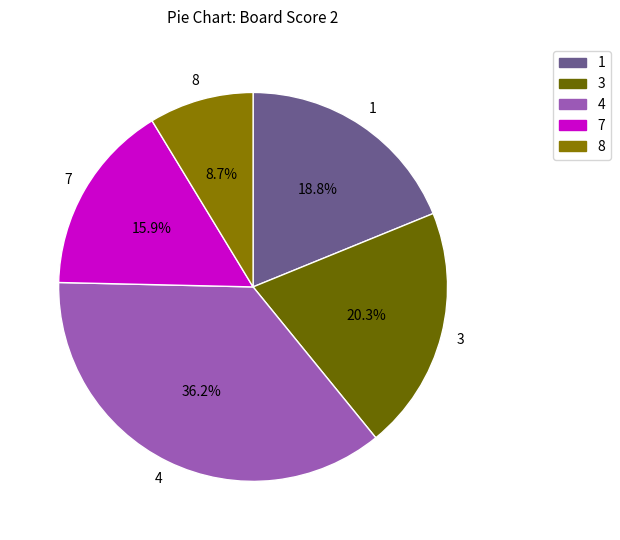

To the nearest percent, what is the average slice percentage?

20%